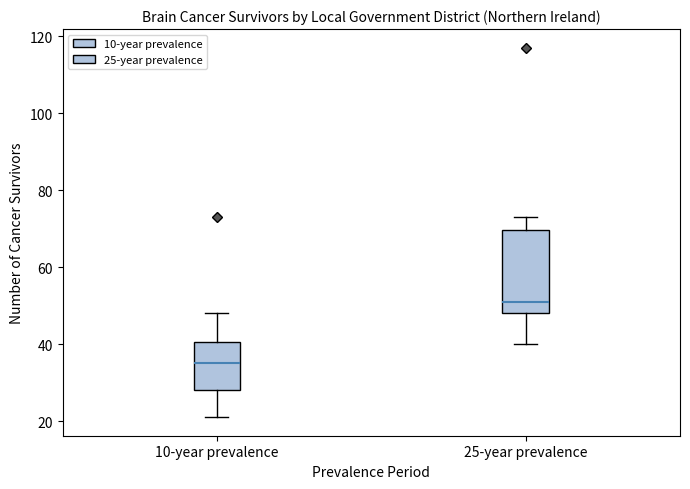

Comparing the boxes themselves (not the whiskers), which one is the tallest?

25-year prevalence